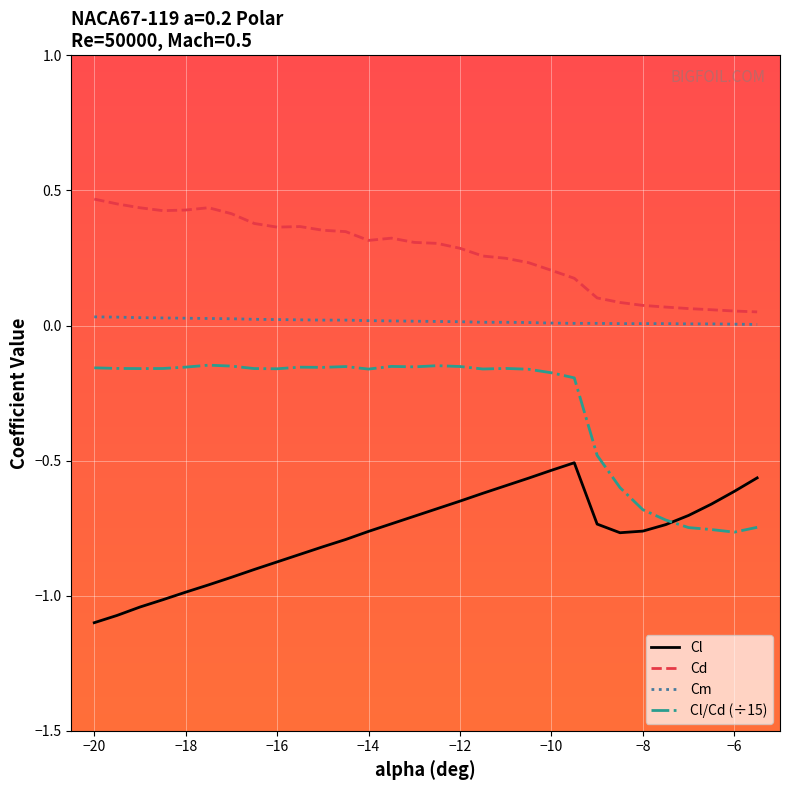

True or false: Cl and Cl/Cd (÷15) cross at least once.

True